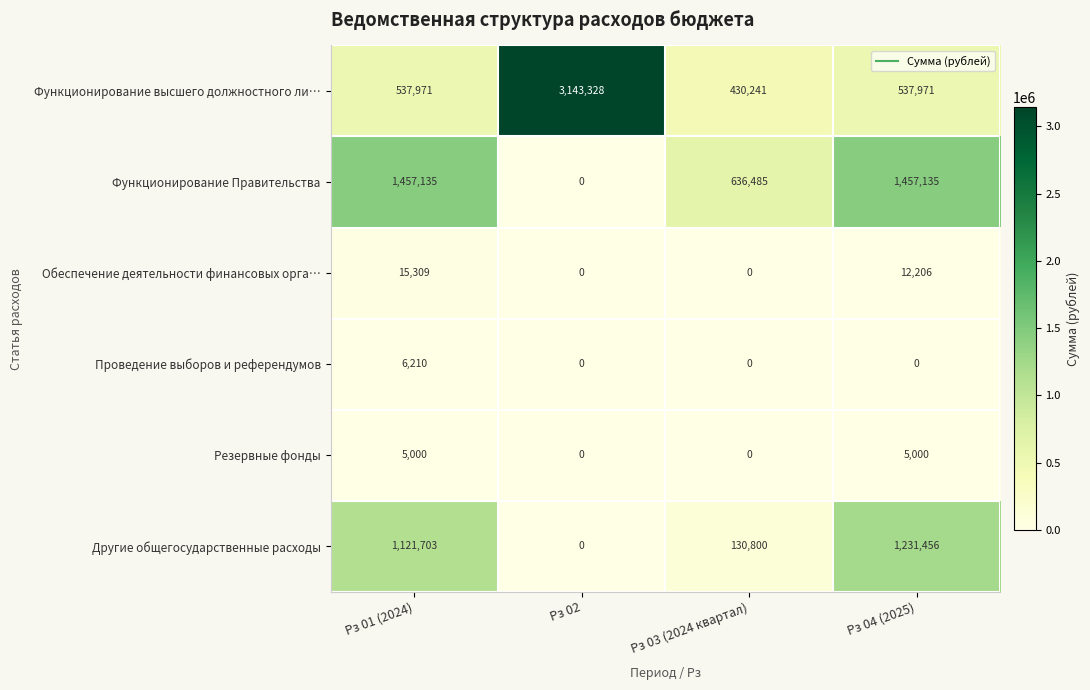

How many series are shown in this chart?

6